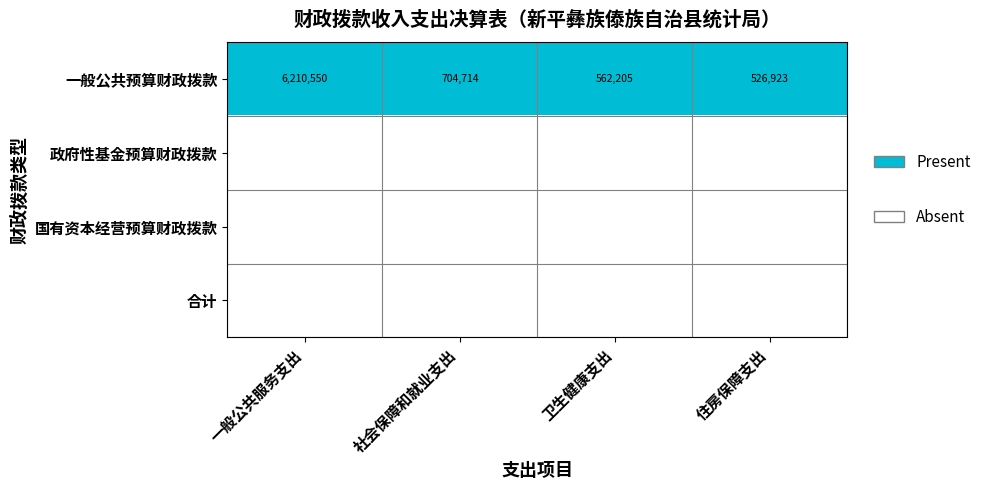

How many distinct data groups are displayed?

4